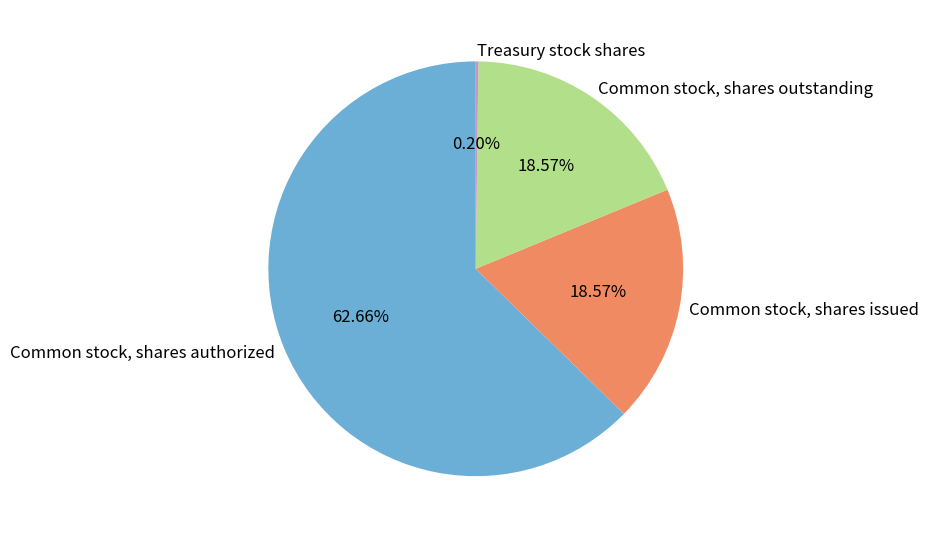

Approximately how many times larger is the value at Common stock, shares issued compared to Common stock, shares authorized?

0.3